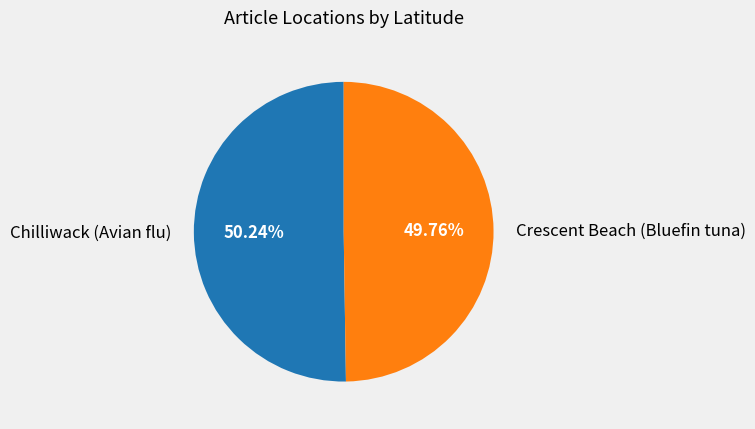

Is there a majority slice in this chart?

Yes